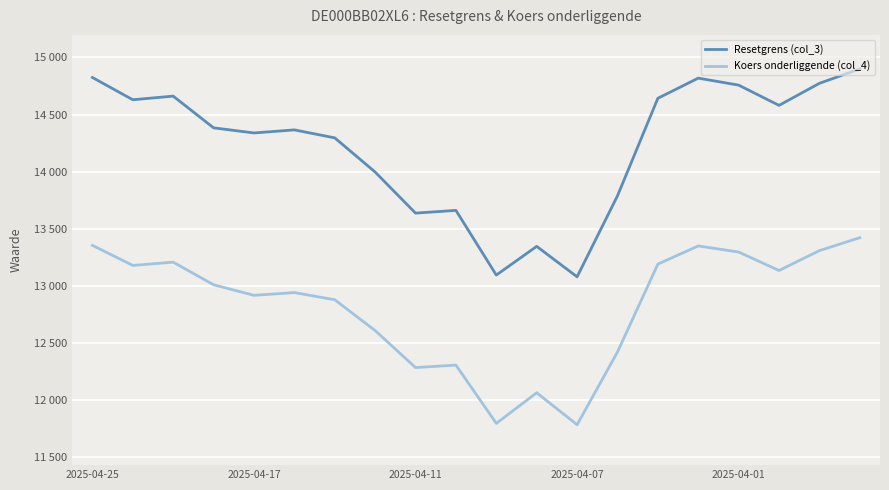

What are all the series names shown in the legend?

Resetgrens (col_3), Koers onderliggende (col_4)